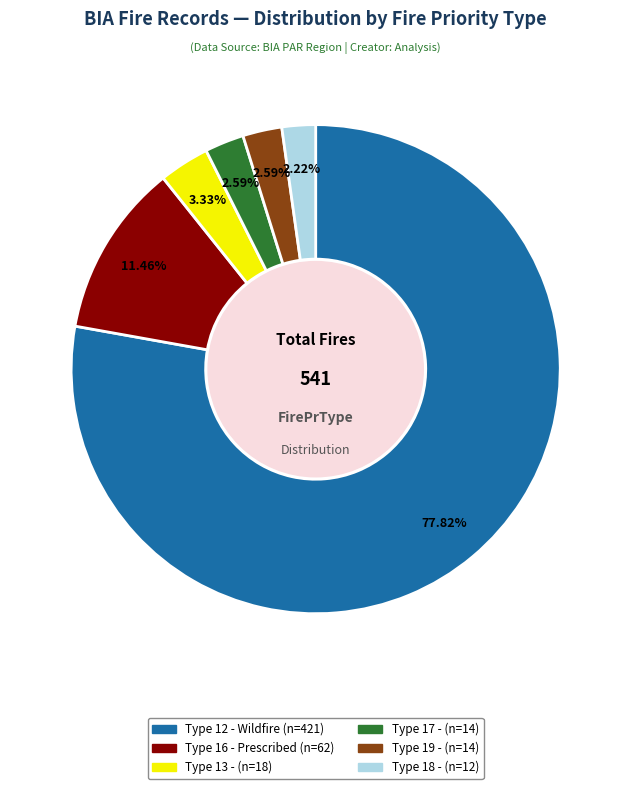

Is there any slice that represents more than half of the pie?

Yes